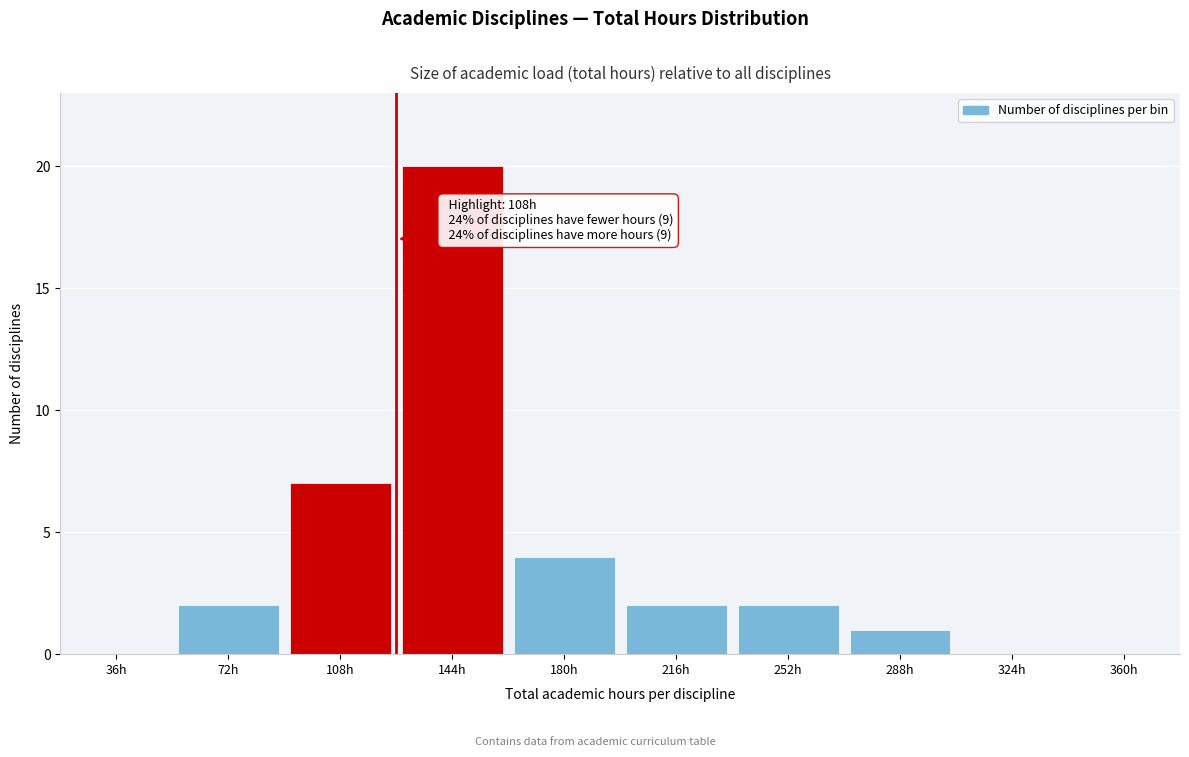

Reading left to right, list all the values displayed in this chart.

36h=0	72h=2	108h=7	144h=20	180h=4	216h=2	252h=2	288h=1	324h=0	360h=0